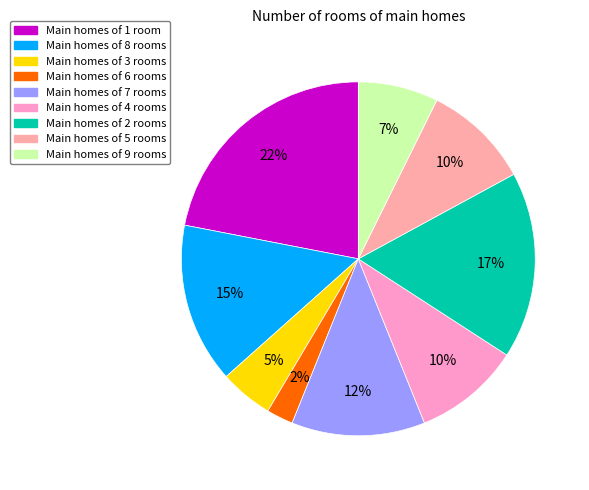

Which category has the smallest portion of the pie?

6